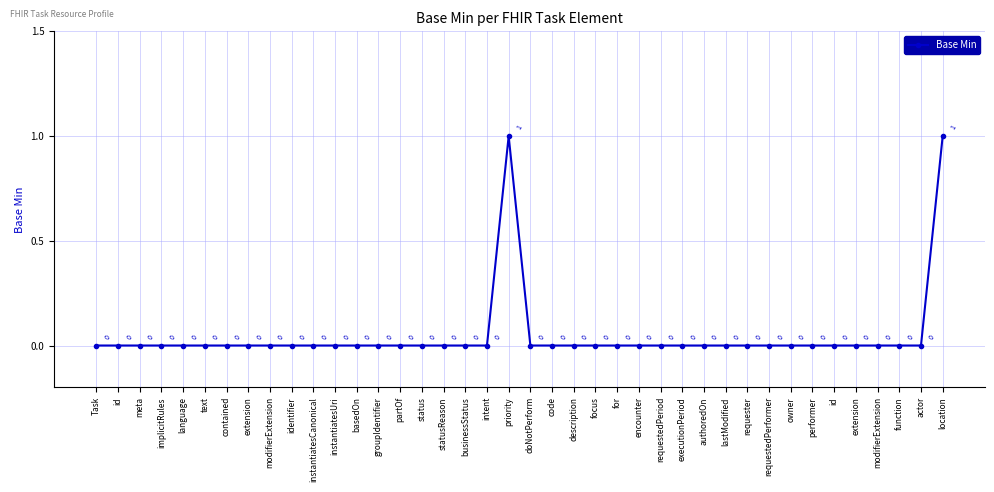

How many data points are above 0?

2